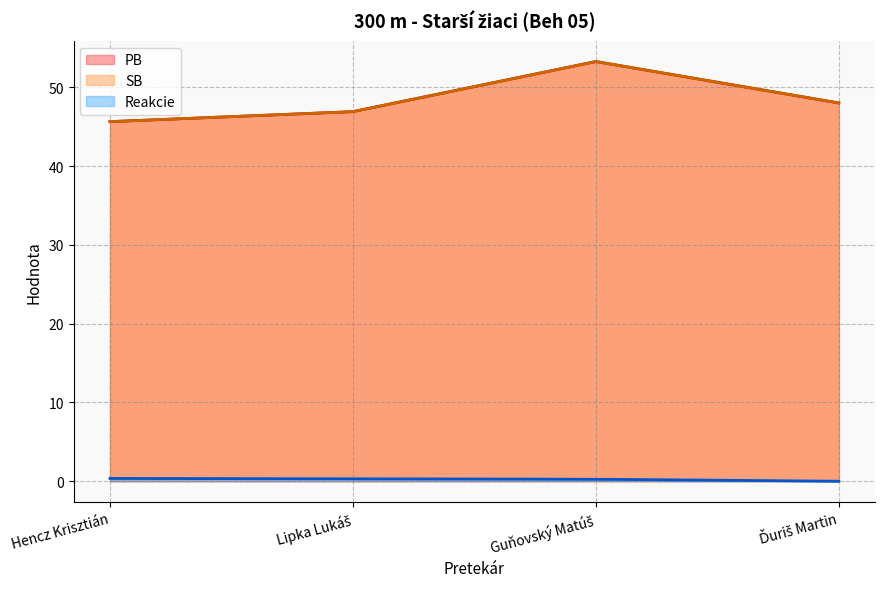

Reading left to right, list all the values displayed in this chart.

PB: 45.7	46.9	53.3	48.0
SB: 45.7	46.9	53.3	48.0
Reakcie: 0.4	0.3	0.3	0.0